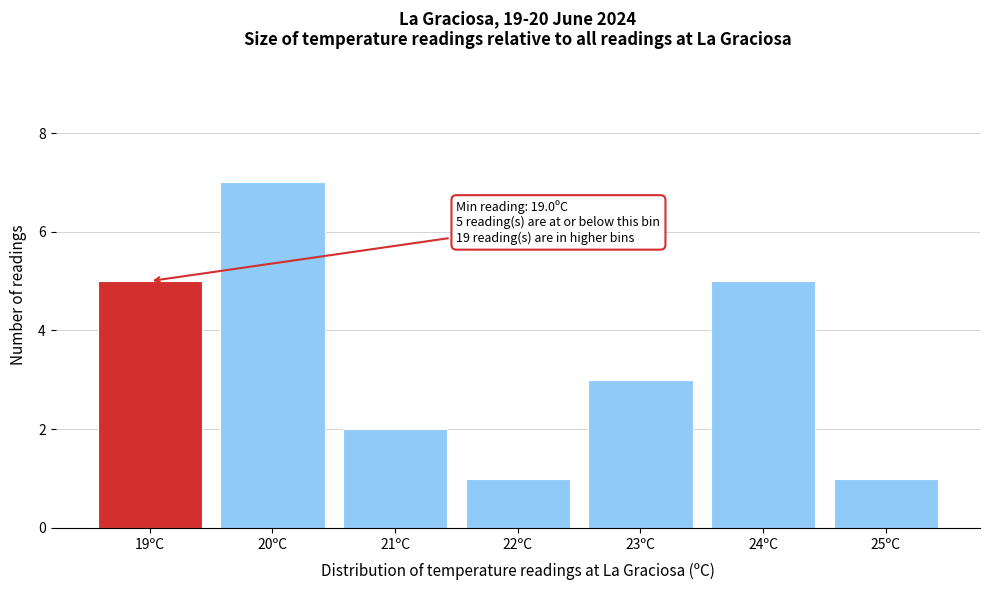

Reading right to left, list all the values displayed in this chart.

1	5	3	1	2	7	5